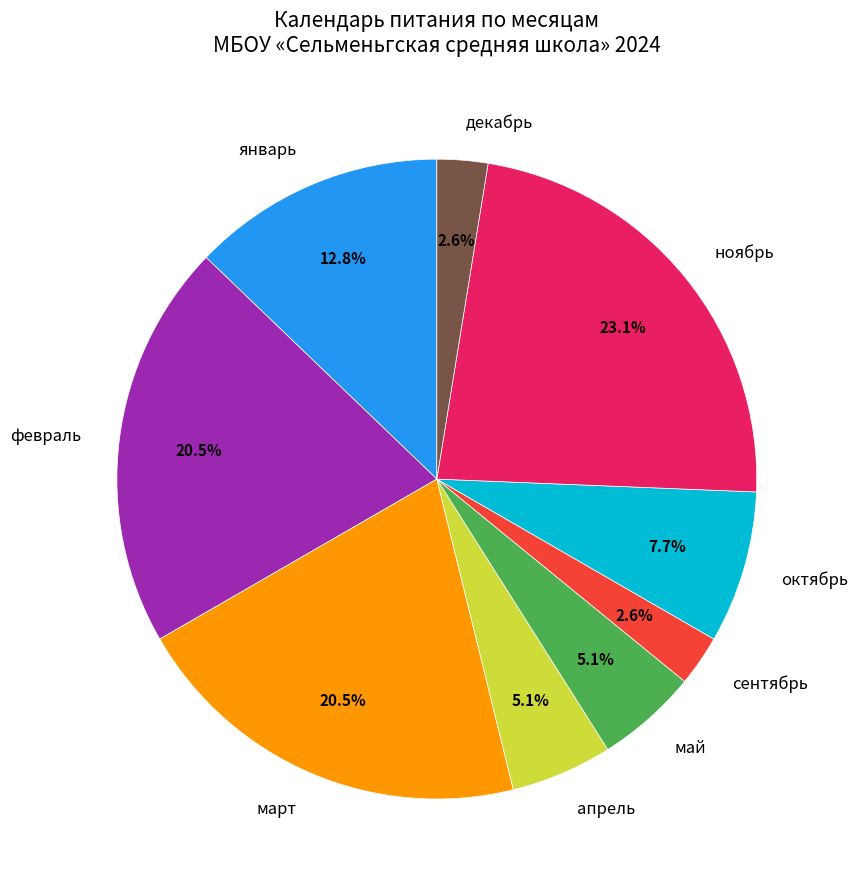

Which category has the biggest portion of the pie?

ноябрь